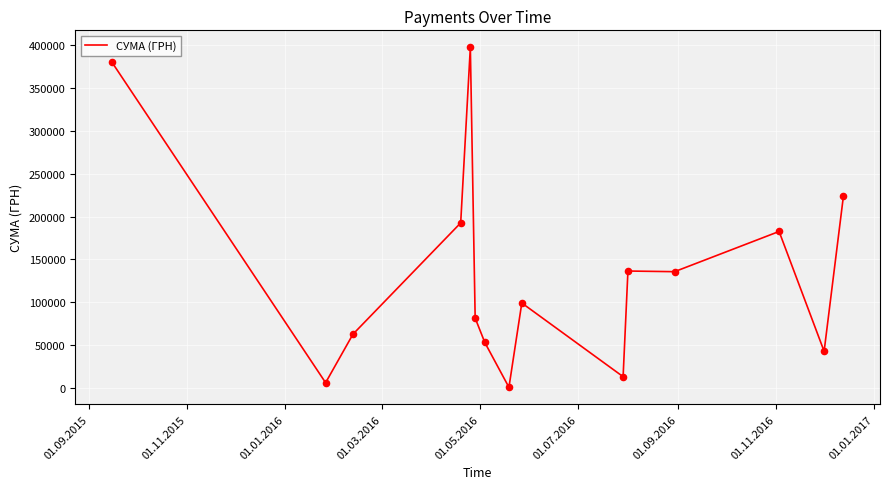

What is the maximum value shown in the chart?

397564.6